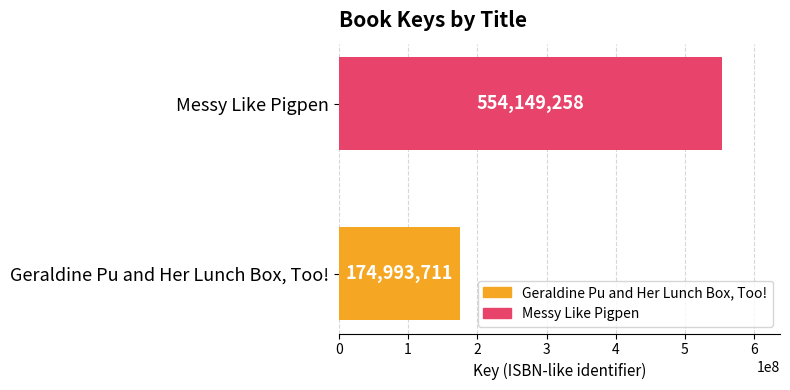

Approximately how many times larger is the value at Messy Like Pigpen compared to Geraldine Pu and Her Lunch Box, Too!?

3.2